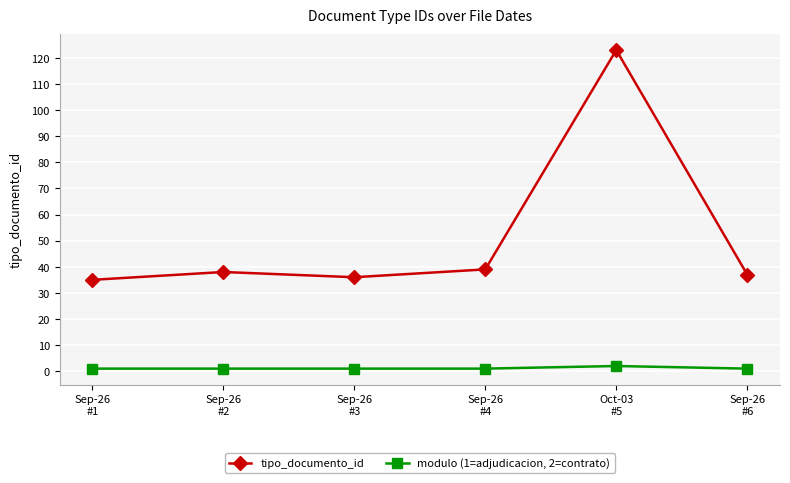

How many lines are shown in the chart?

2